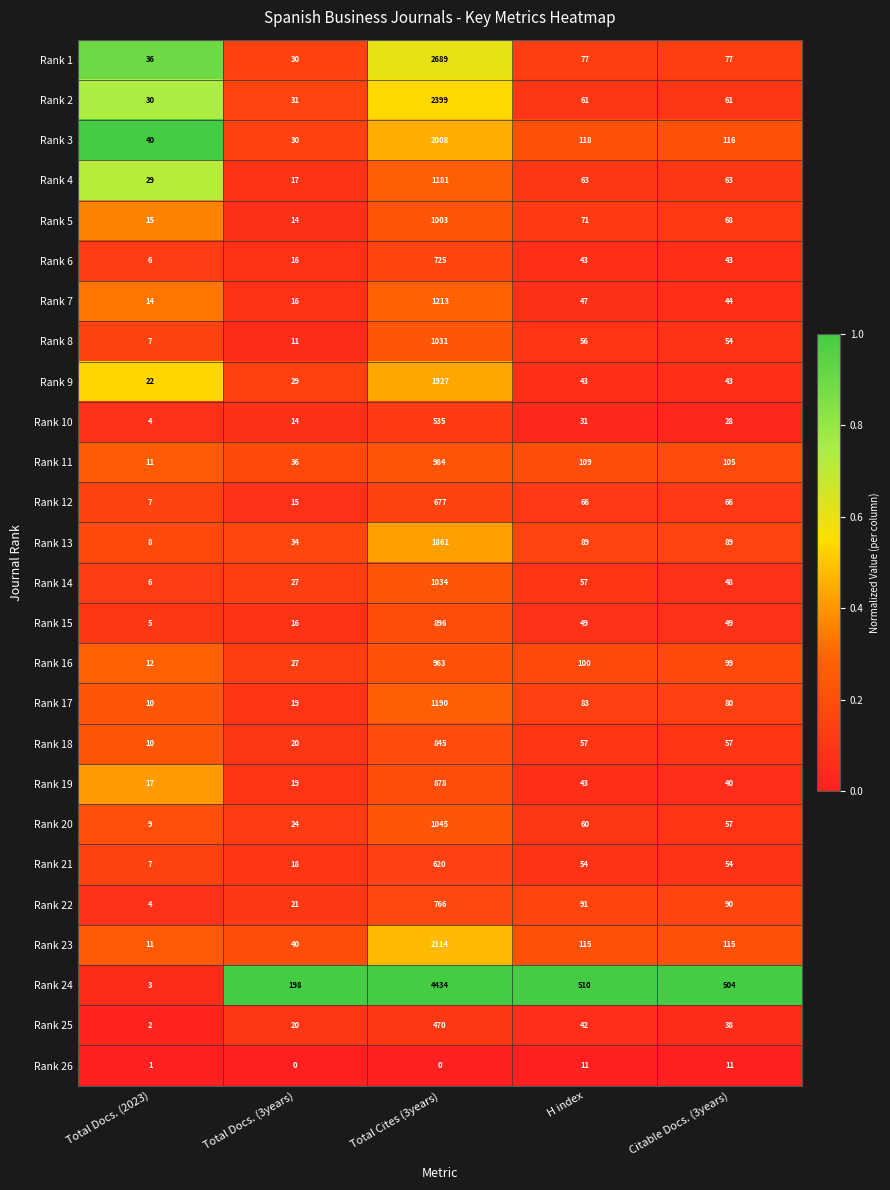

Which series has the largest total across all categories?

Rank 24